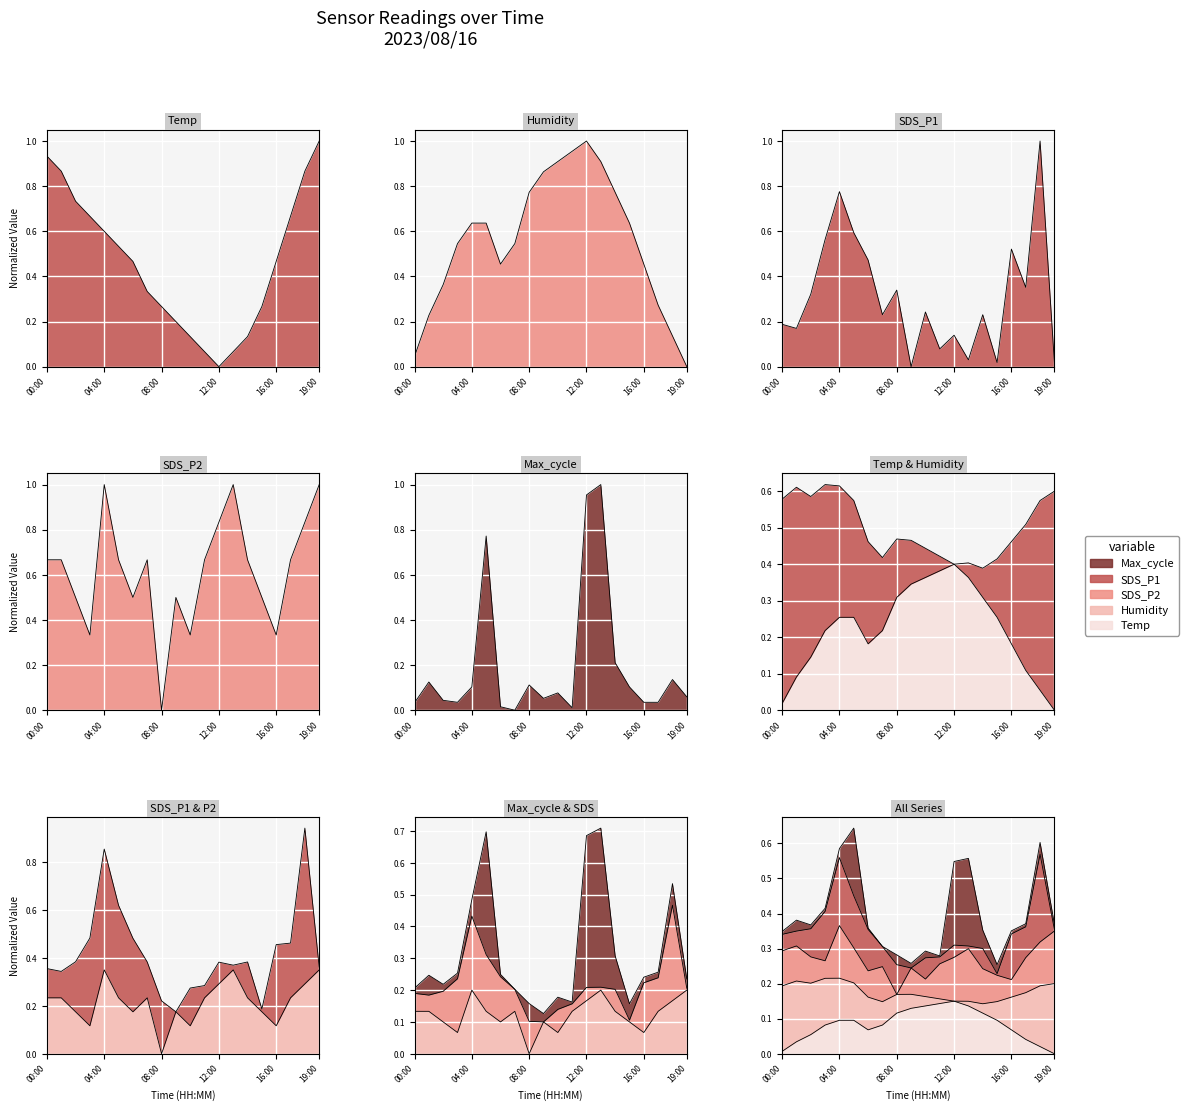

What is the difference between the highest and lowest values at 04:00?

0.9